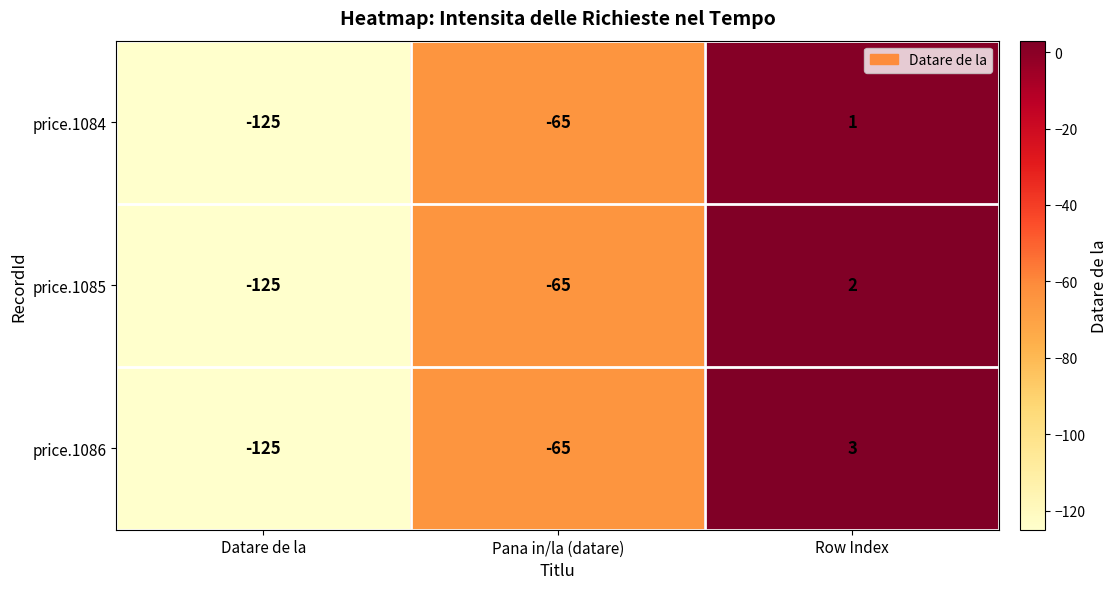

At which label does price.1084 first exceed -65?

Row Index